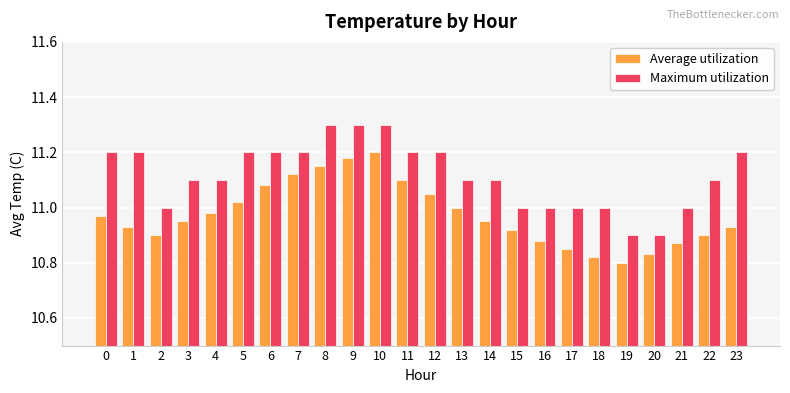

Count the number of data series in this chart.

2